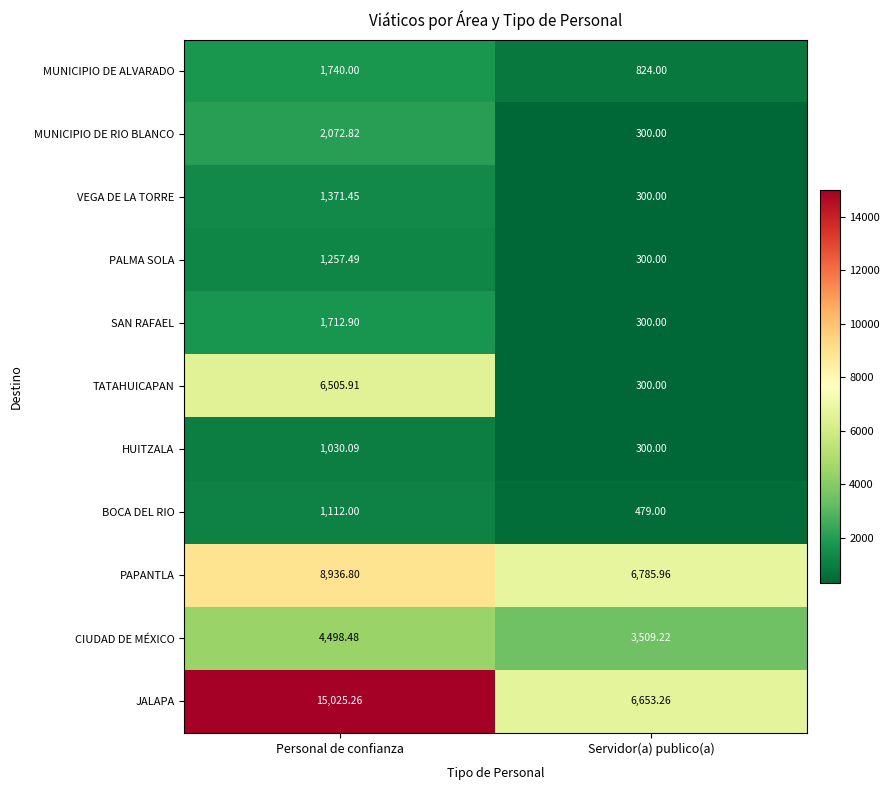

Is the value of PAPANTLA at Personal de confianza greater than the value of MUNICIPIO DE RIO BLANCO at Servidor(a) publico(a)?

Yes